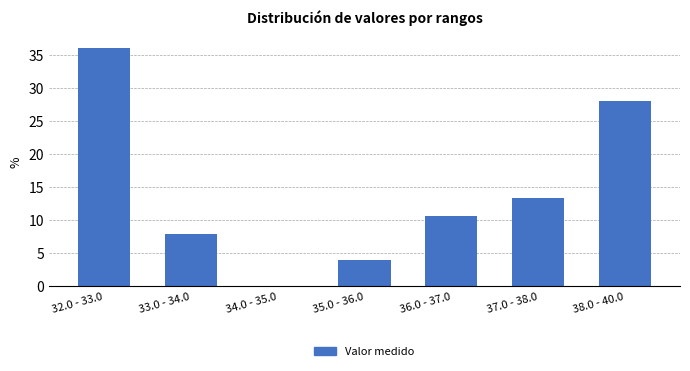

Reading right to left, transcribe all the data shown in this chart.

38.0 - 40.0=28.0	37.0 - 38.0=13.3	36.0 - 37.0=10.7	35.0 - 36.0=4.0	34.0 - 35.0=0.0	33.0 - 34.0=8.0	32.0 - 33.0=36.0